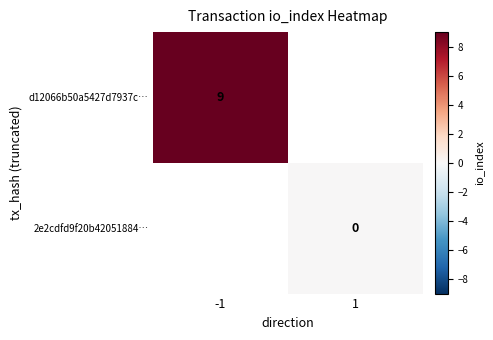

The d12066b50a5427d7937c… series shows 9 at -1. True or false?

True